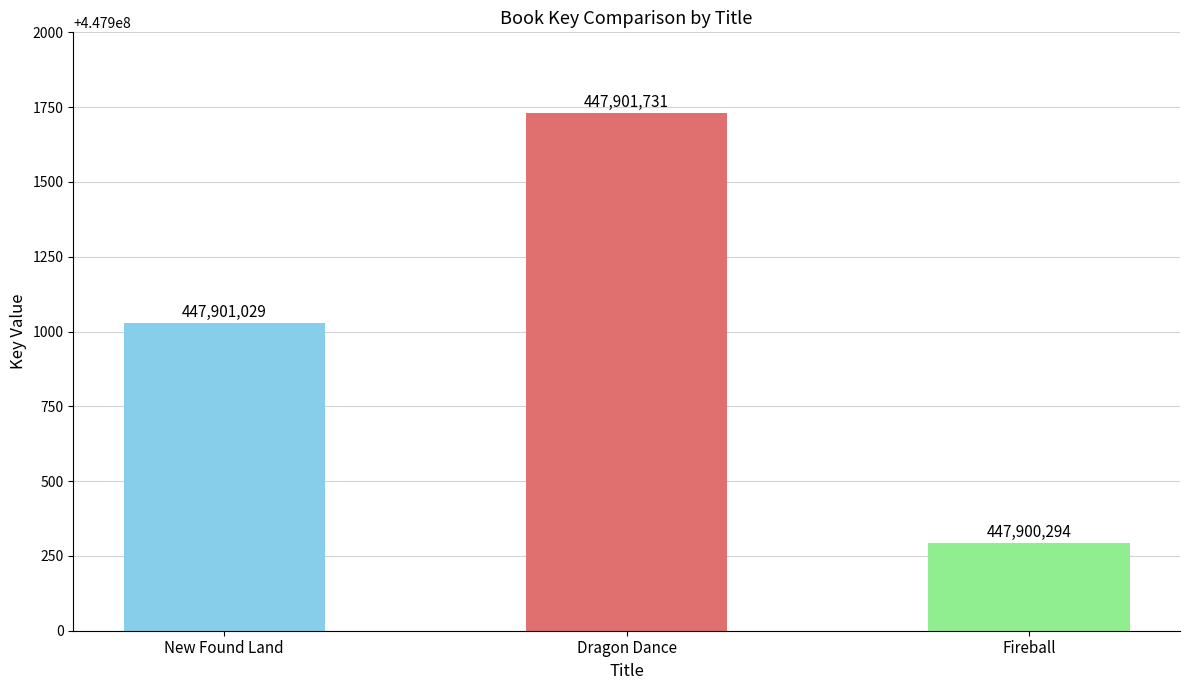

How many series are shown in this chart?

1